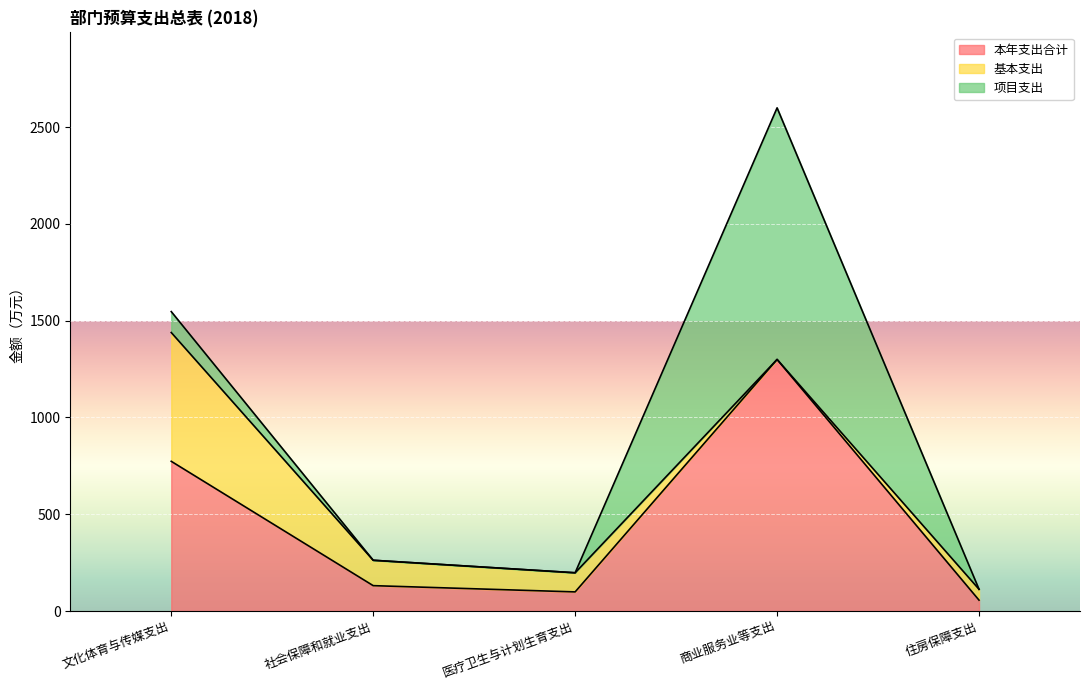

Which series has the largest range (max minus min)?

项目支出